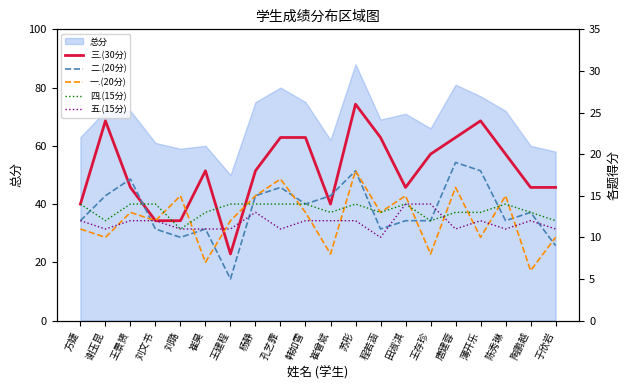

True or false: 四.(15分) has more than 0 points higher than both neighbors.

True